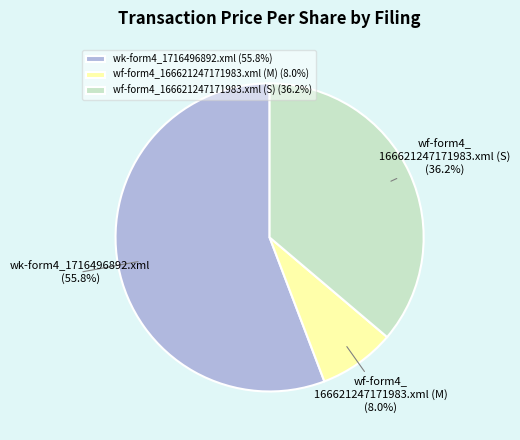

Rank the categories by value from lowest to highest.

wf-form4_166621247171983.xml (M), wf-form4_166621247171983.xml (S), wk-form4_1716496892.xml